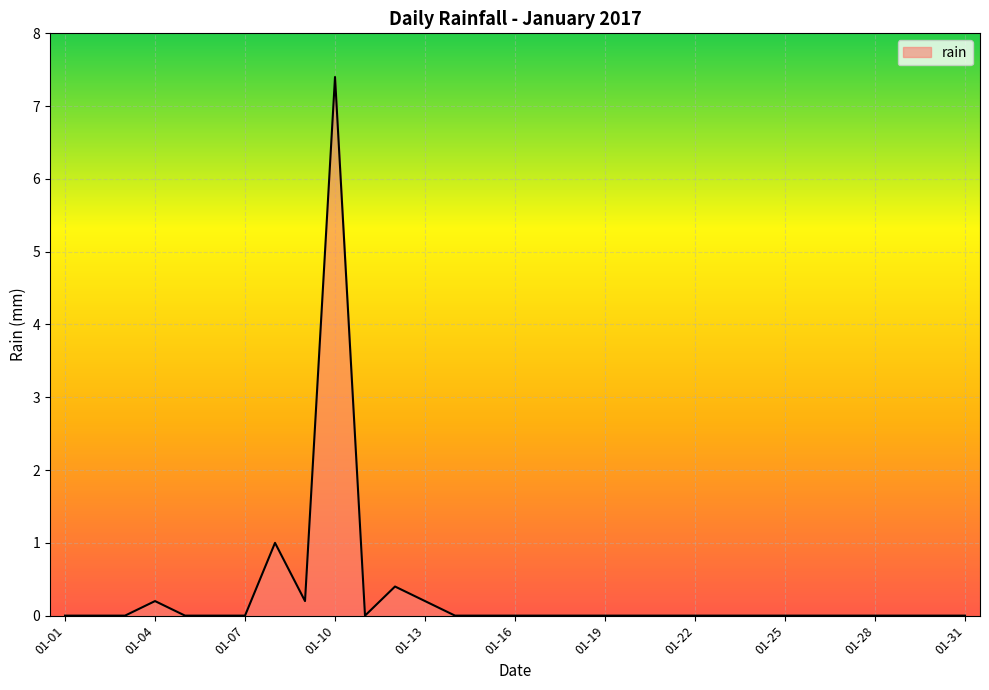

Count the number of categories in the chart.

31